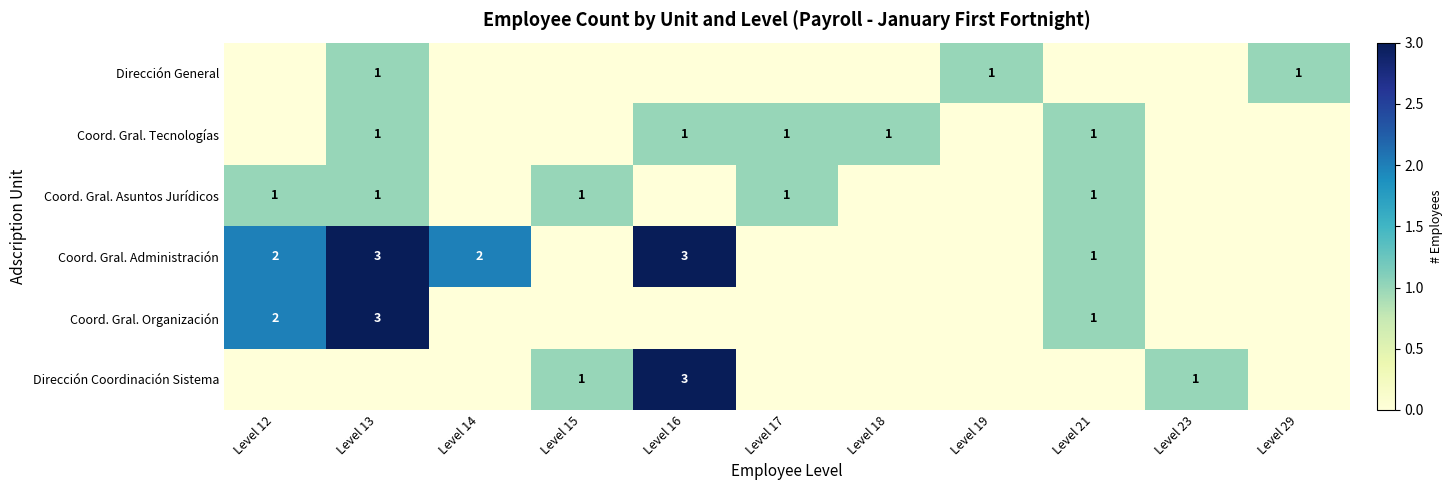

The value of Coord. Gral. Tecnologías at Level 17 is 1. True or false?

True